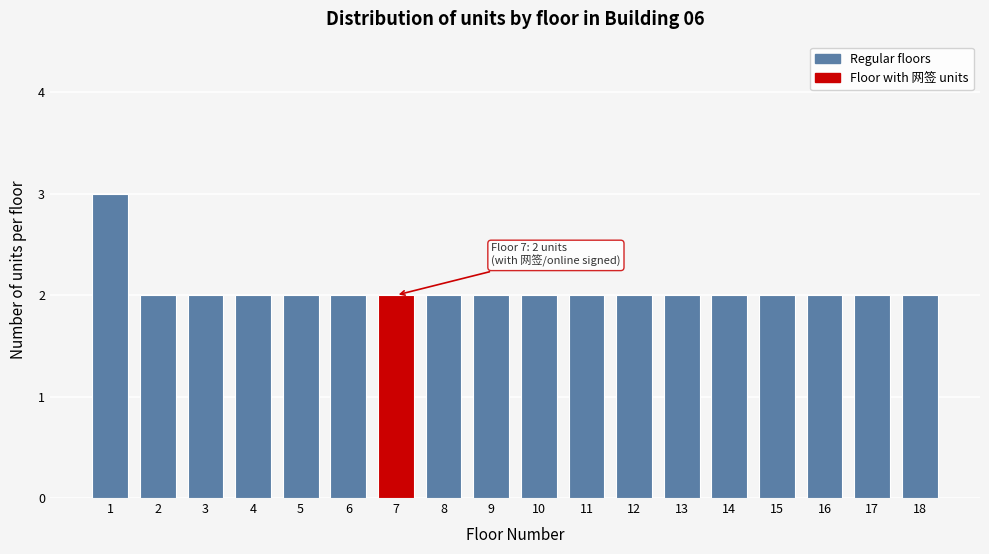

Reading right to left, what are all the values shown in this chart?

18=2	17=2	16=2	15=2	14=2	13=2	12=2	11=2	10=2	9=2	8=2	7=2	6=2	5=2	4=2	3=2	2=2	1=3